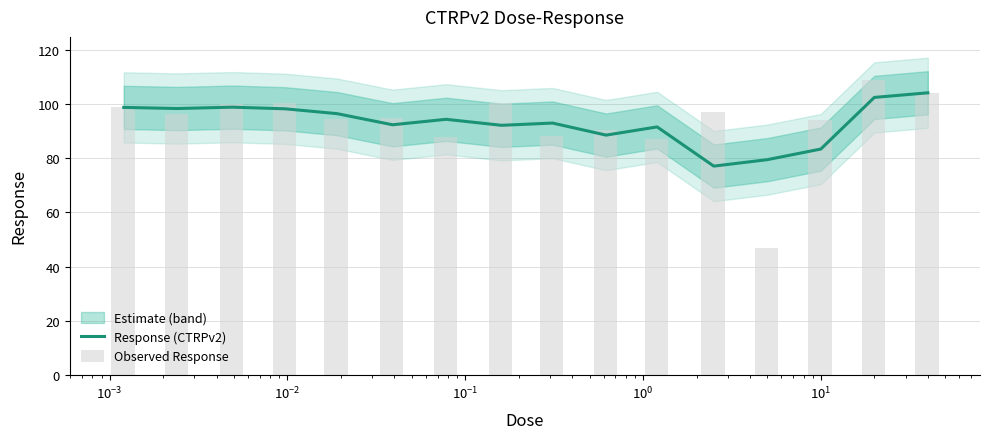

How many groups of bars are there?

16